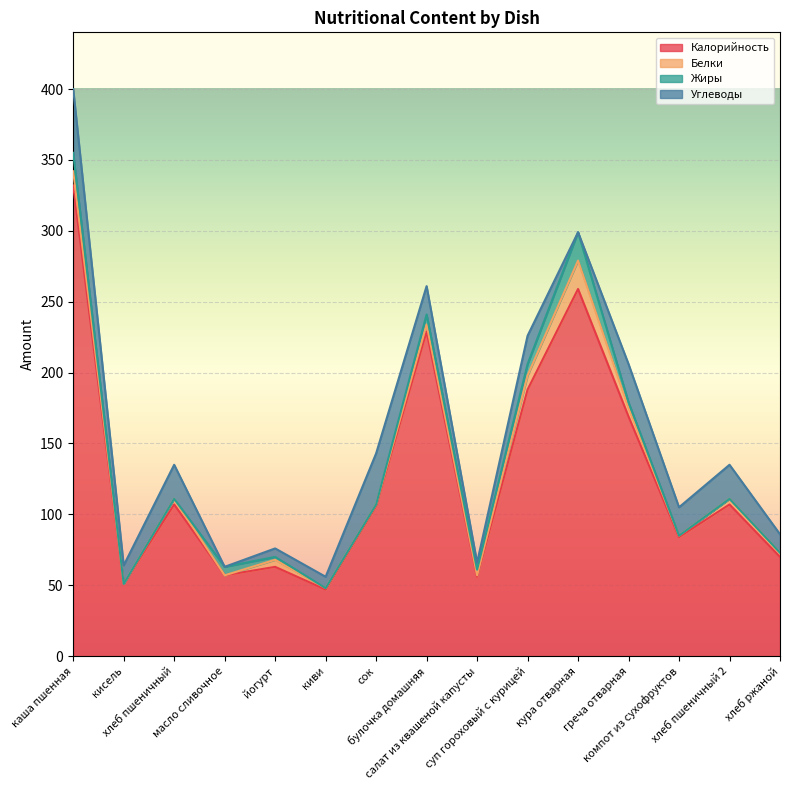

Is it true that Углеводы equals -30 at кура отварная?

False